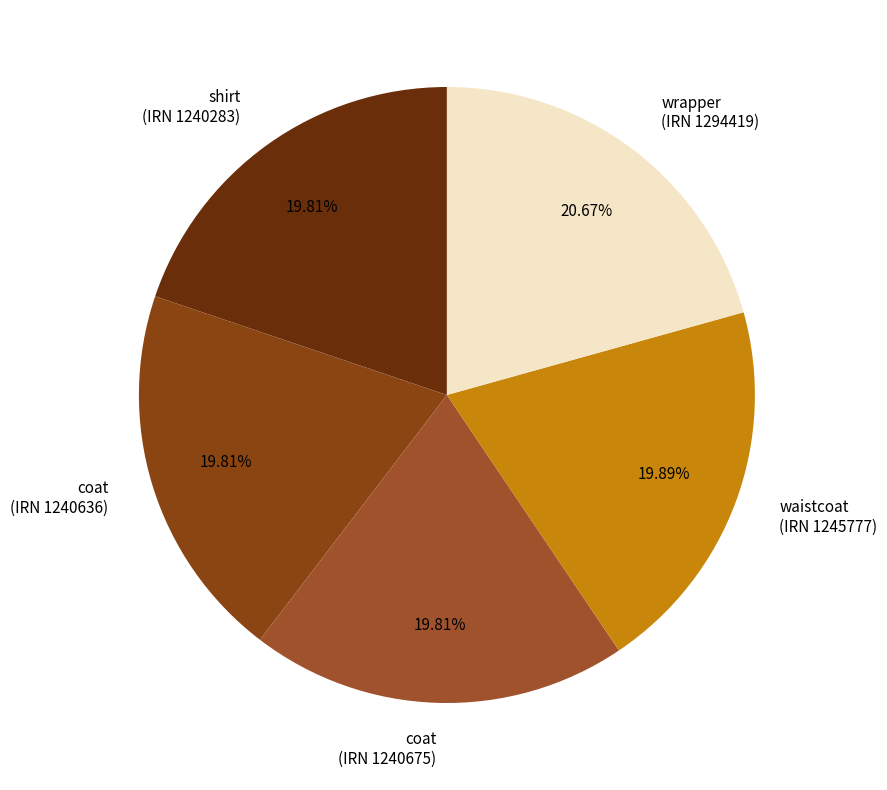

Between coat (IRN 1240636) and wrapper (IRN 1294419), which is larger?

wrapper (IRN 1294419)